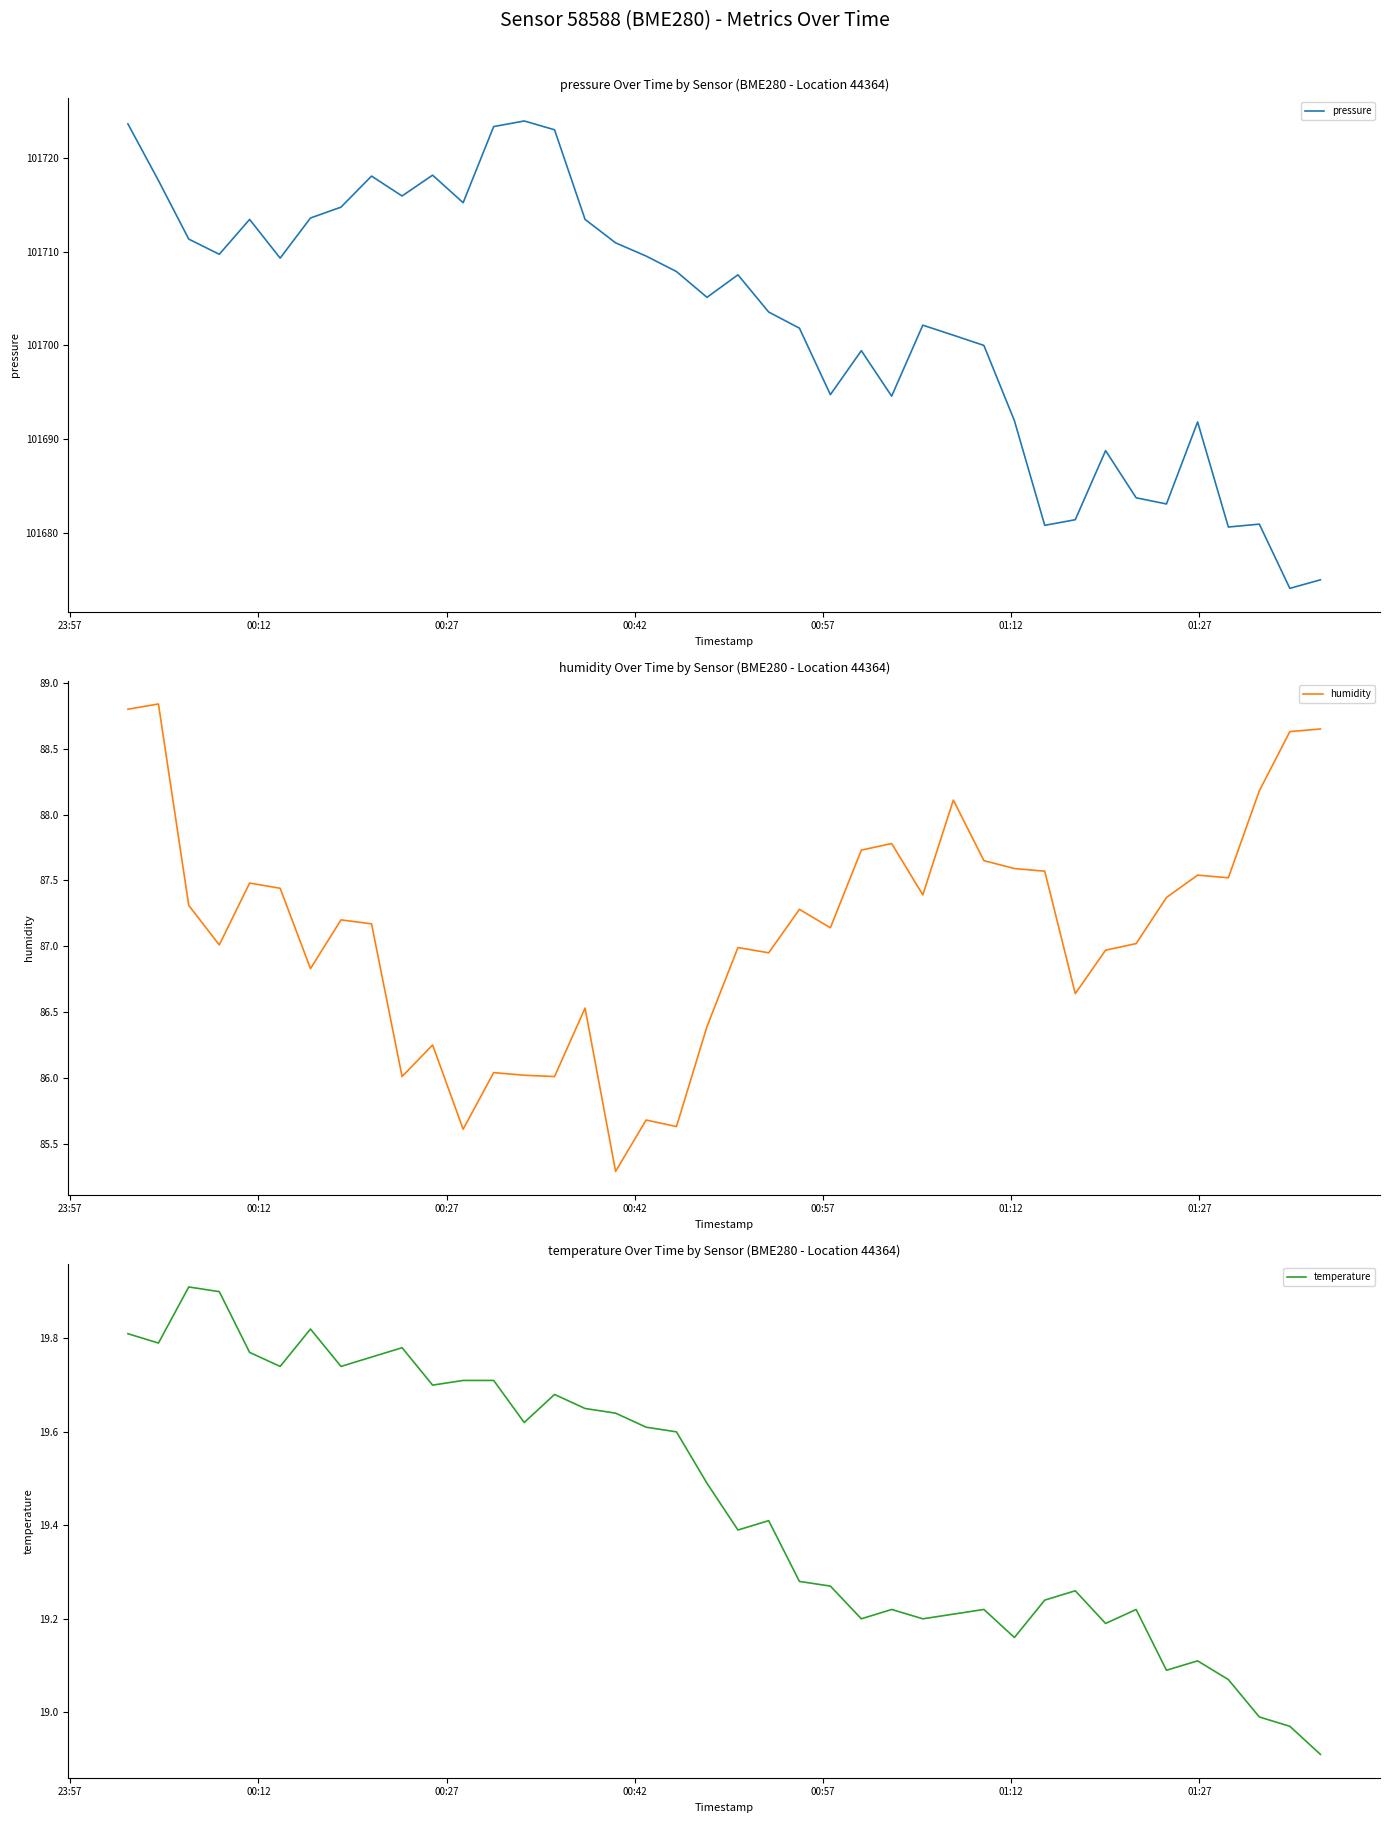

What is the average value of the humidity series?

87.1